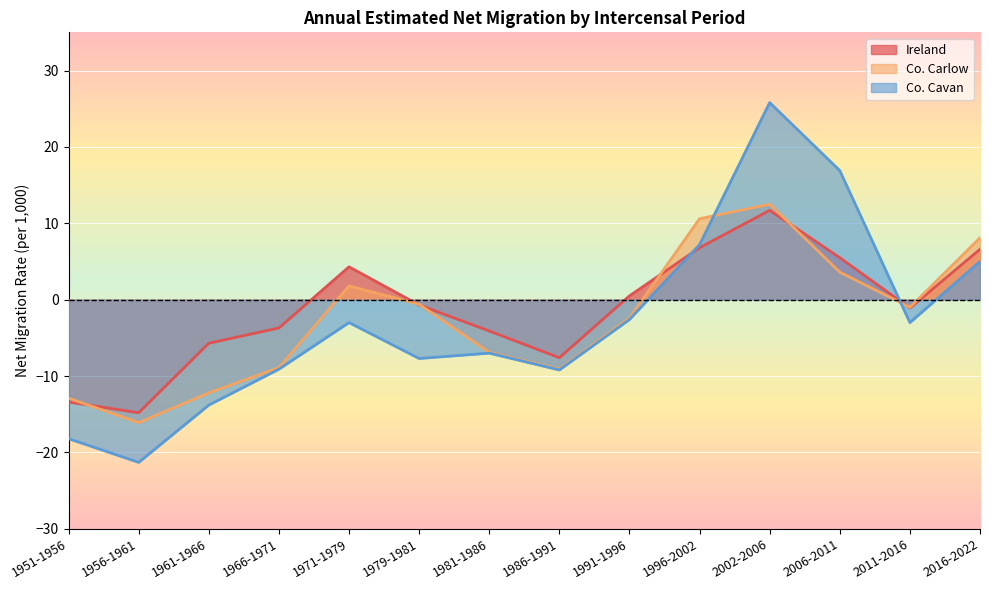

What is the sum of the Co. Cavan values at 2006-2011 and 1971-1979?

13.9